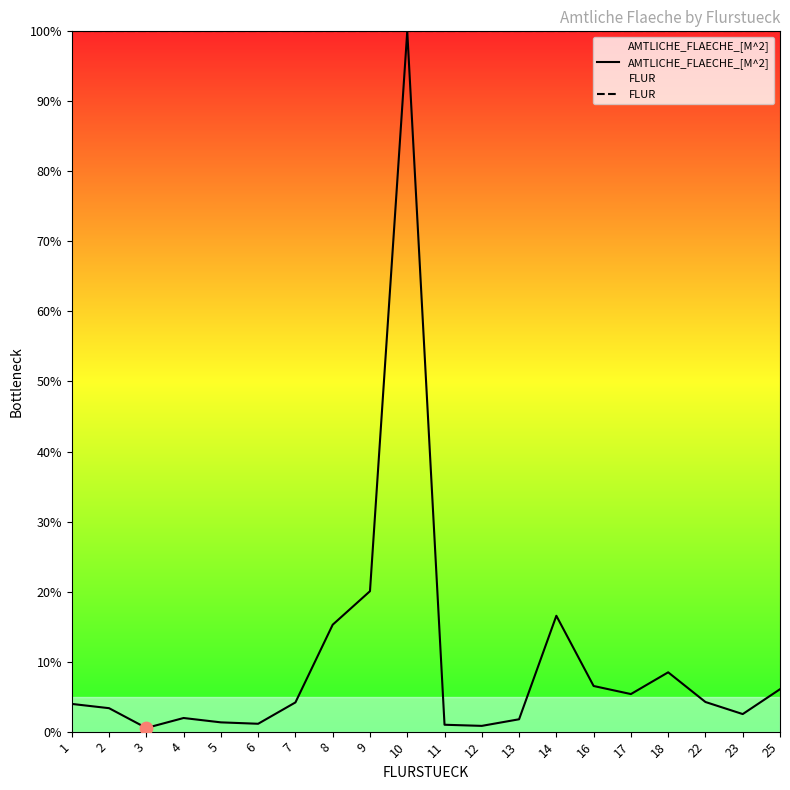

At which category is the sum across all series the highest?

10